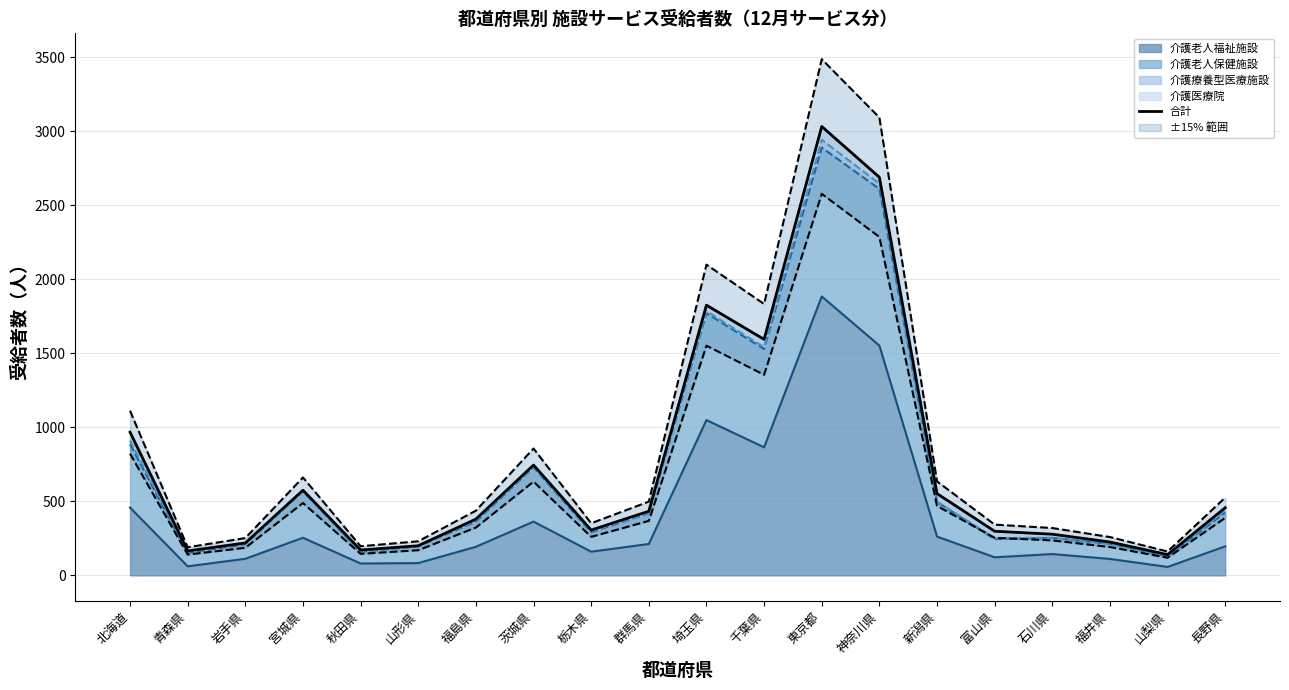

What is the difference between the maximum and second lowest values?

2867